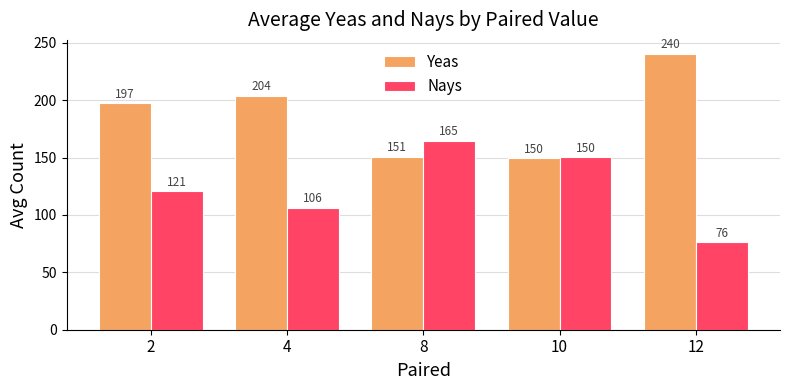

Are the bars grouped side by side (vs. stacked)?

Yes